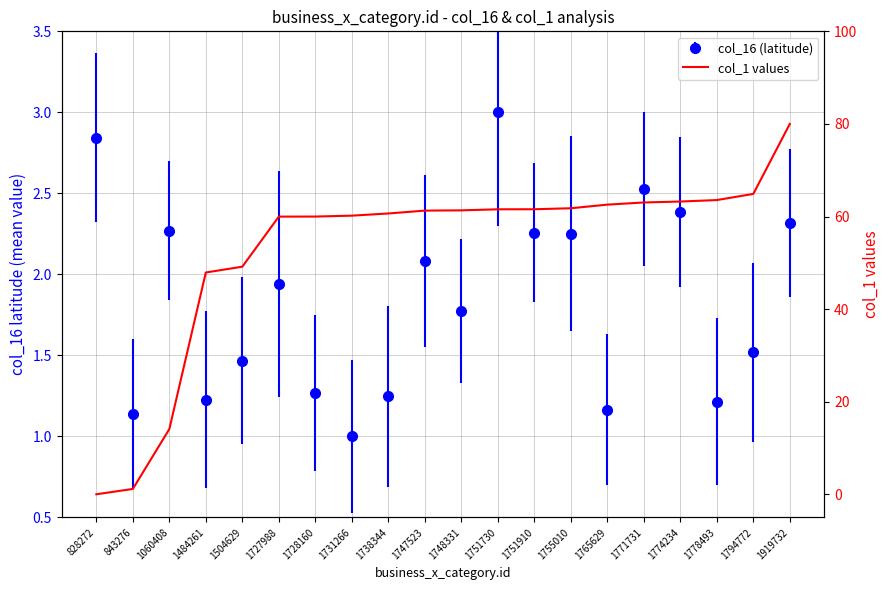

What is the greatest value displayed?

80.0